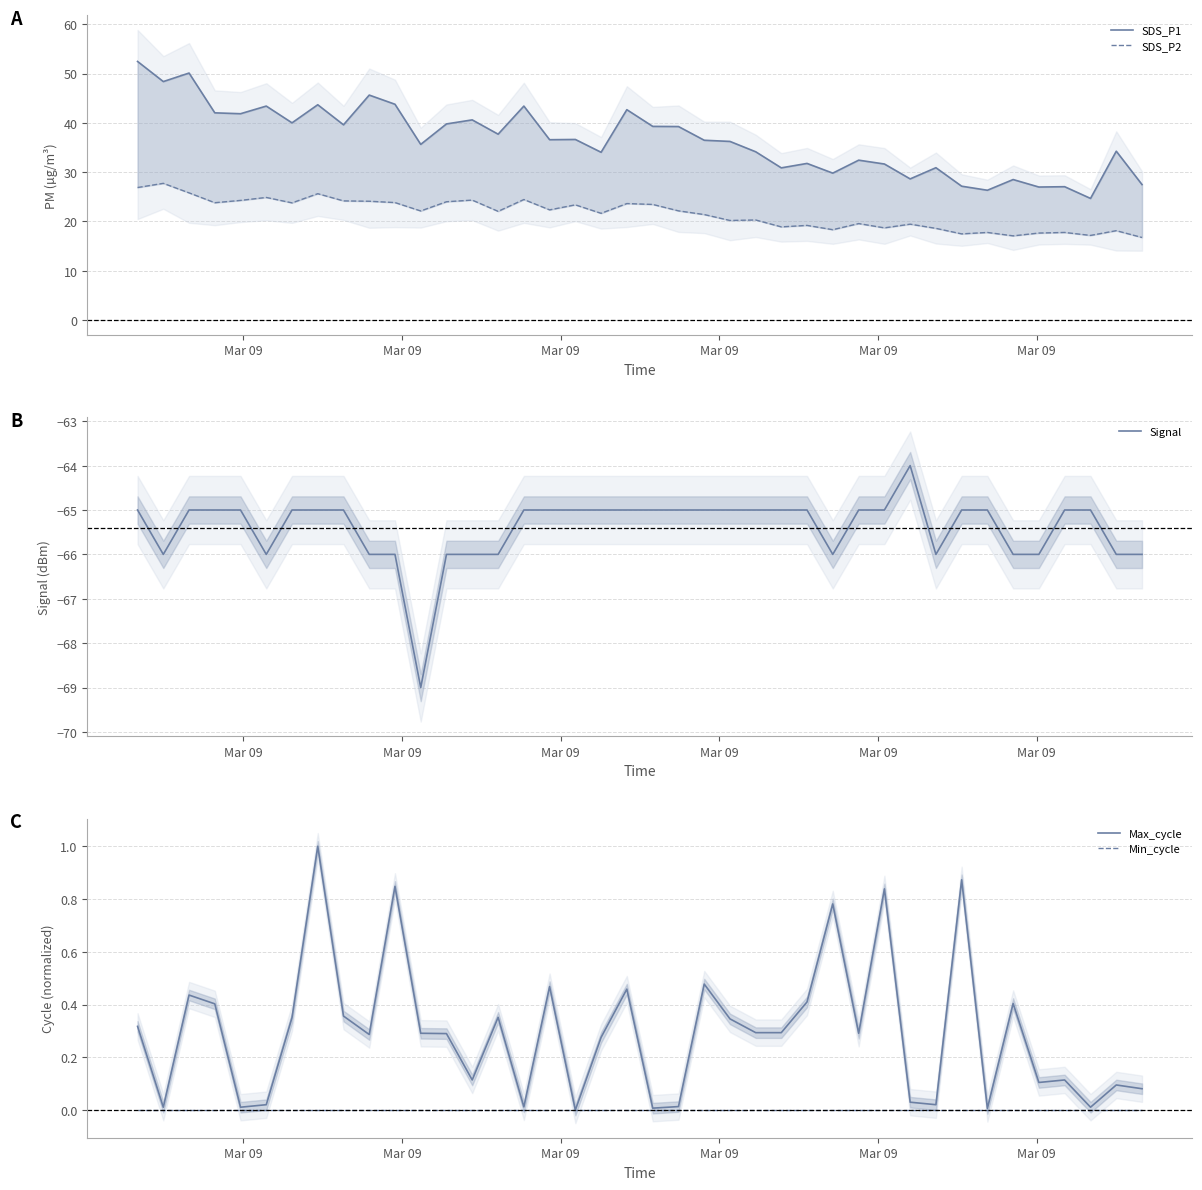

Which series has the largest range (max minus min)?

SDS_P1